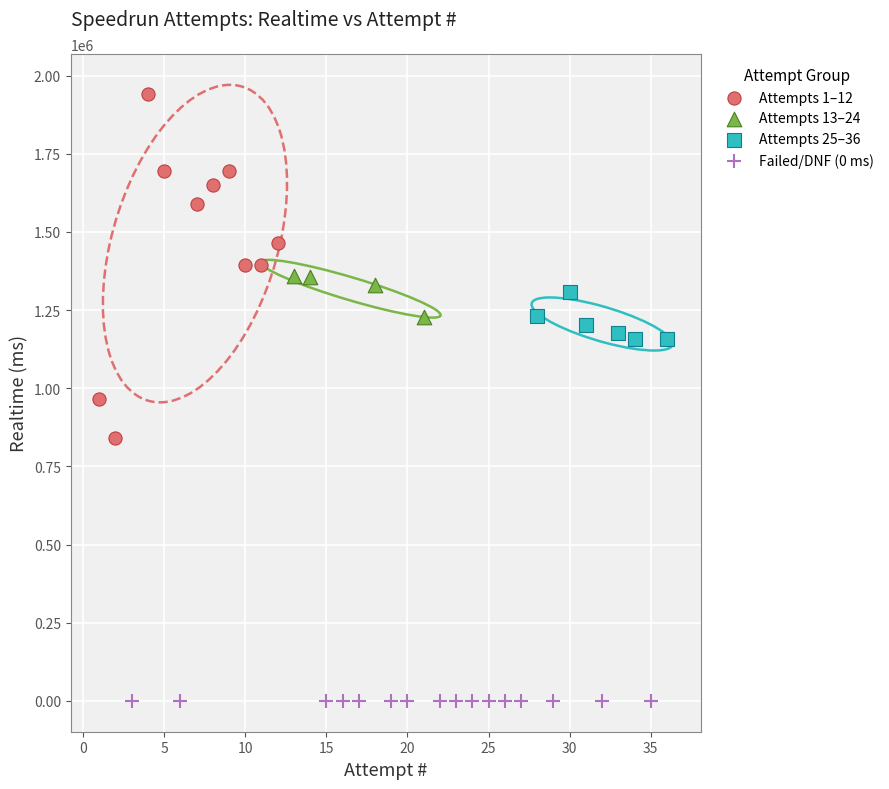

Which series reaches the maximum Y coordinate?

Attempts 1–12